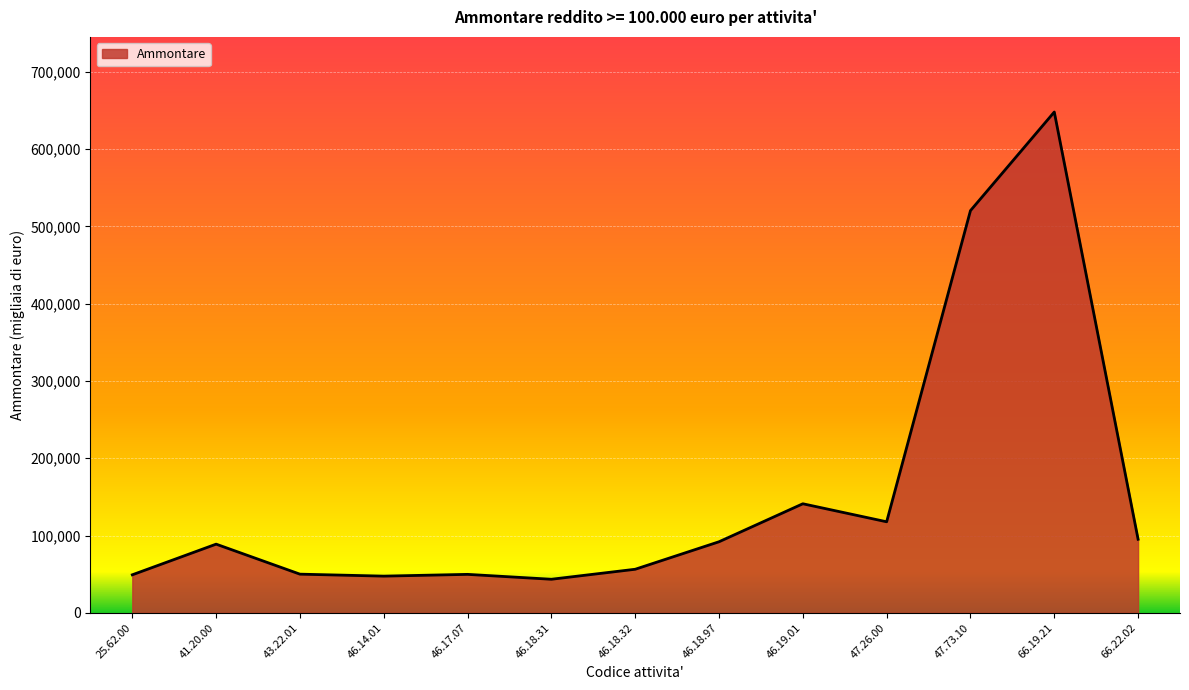

True or false: there are more than 2 points higher than both neighbors.

True